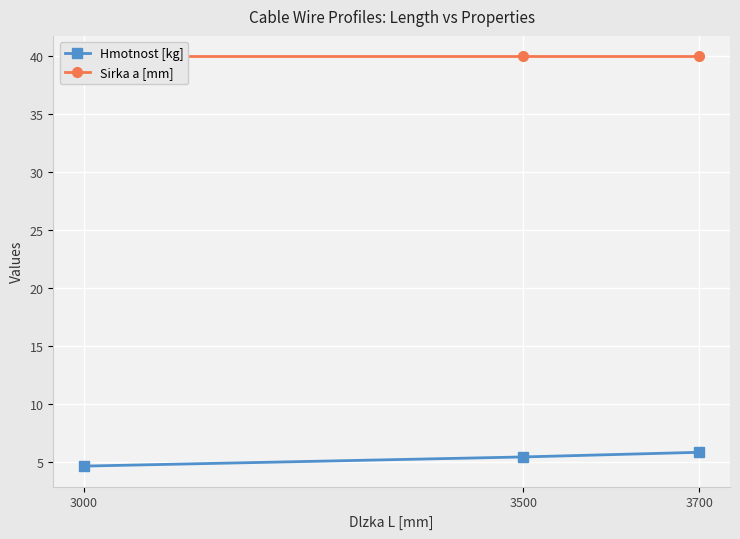

Which category has the lowest value in the Hmotnost [kg] series?

3000